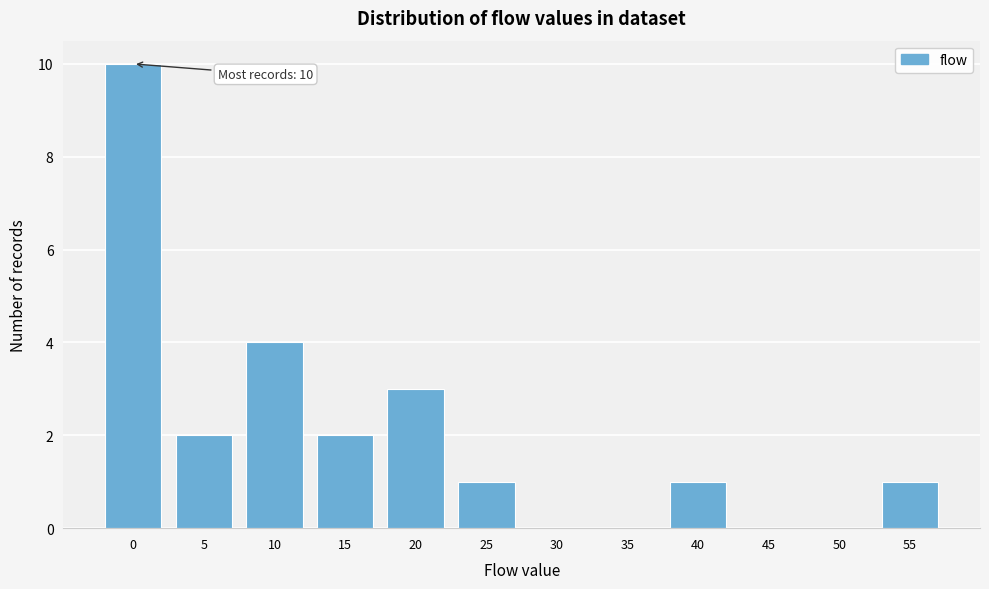

Reading right to left, list all the values displayed in this chart.

55=1	50=0	45=0	40=1	35=0	30=0	25=1	20=3	15=2	10=4	5=2	0=10